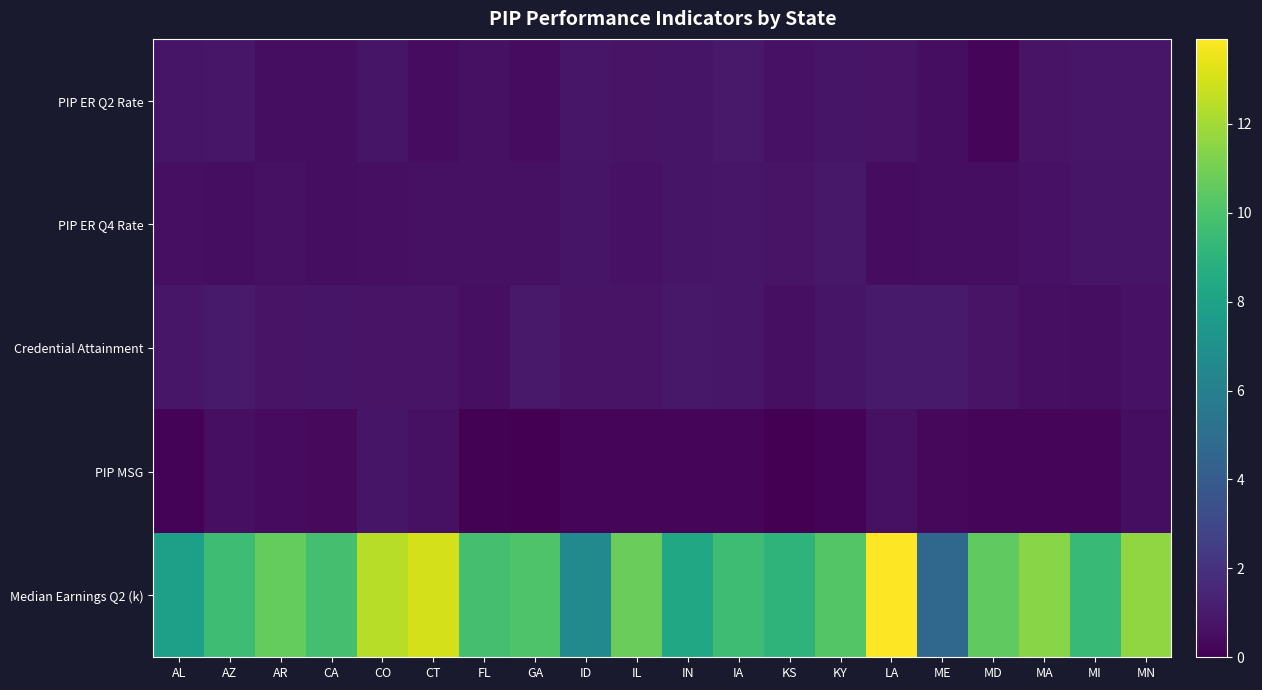

Reading left to right, extract all data points from this chart.

PIP ER Q2 Rate: AL=0.8	AZ=0.9	AR=0.5	CA=0.5	CO=0.8	CT=0.4	FL=0.6	GA=0.5	ID=0.8	IL=0.7	IN=0.8	IA=1.0	KS=0.7	KY=0.8	LA=0.8	ME=0.5	MD=0.2	MA=0.7	MI=0.8	MN=0.9
PIP ER Q4 Rate: AL=0.6	AZ=0.5	AR=0.6	CA=0.5	CO=0.6	CT=0.6	FL=0.6	GA=0.6	ID=0.8	IL=0.7	IN=0.8	IA=0.9	KS=0.8	KY=0.9	LA=0.5	ME=0.5	MD=0.5	MA=0.7	MI=0.8	MN=0.8
Credential Attainment: AL=0.9	AZ=1.0	AR=0.8	CA=0.8	CO=0.7	CT=0.7	FL=0.6	GA=1.0	ID=0.8	IL=0.7	IN=0.9	IA=0.8	KS=0.6	KY=0.8	LA=1.0	ME=1.0	MD=0.8	MA=0.6	MI=0.5	MN=0.7
PIP MSG: AL=0.2	AZ=0.5	AR=0.4	CA=0.3	CO=0.8	CT=0.6	FL=0.1	GA=0.0	ID=0.2	IL=0.2	IN=0.2	IA=0.2	KS=0.0	KY=0.1	LA=0.6	ME=0.3	MD=0.2	MA=0.2	MI=0.2	MN=0.5
Median Earnings Q2 (k): AL=7.8	AZ=9.6	AR=10.6	CA=9.8	CO=12.4	CT=13.0	FL=9.8	GA=10.1	ID=6.6	IL=10.7	IN=8.3	IA=9.6	KS=9.1	KY=10.2	LA=13.9	ME=4.7	MD=10.5	MA=11.4	MI=9.4	MN=11.6